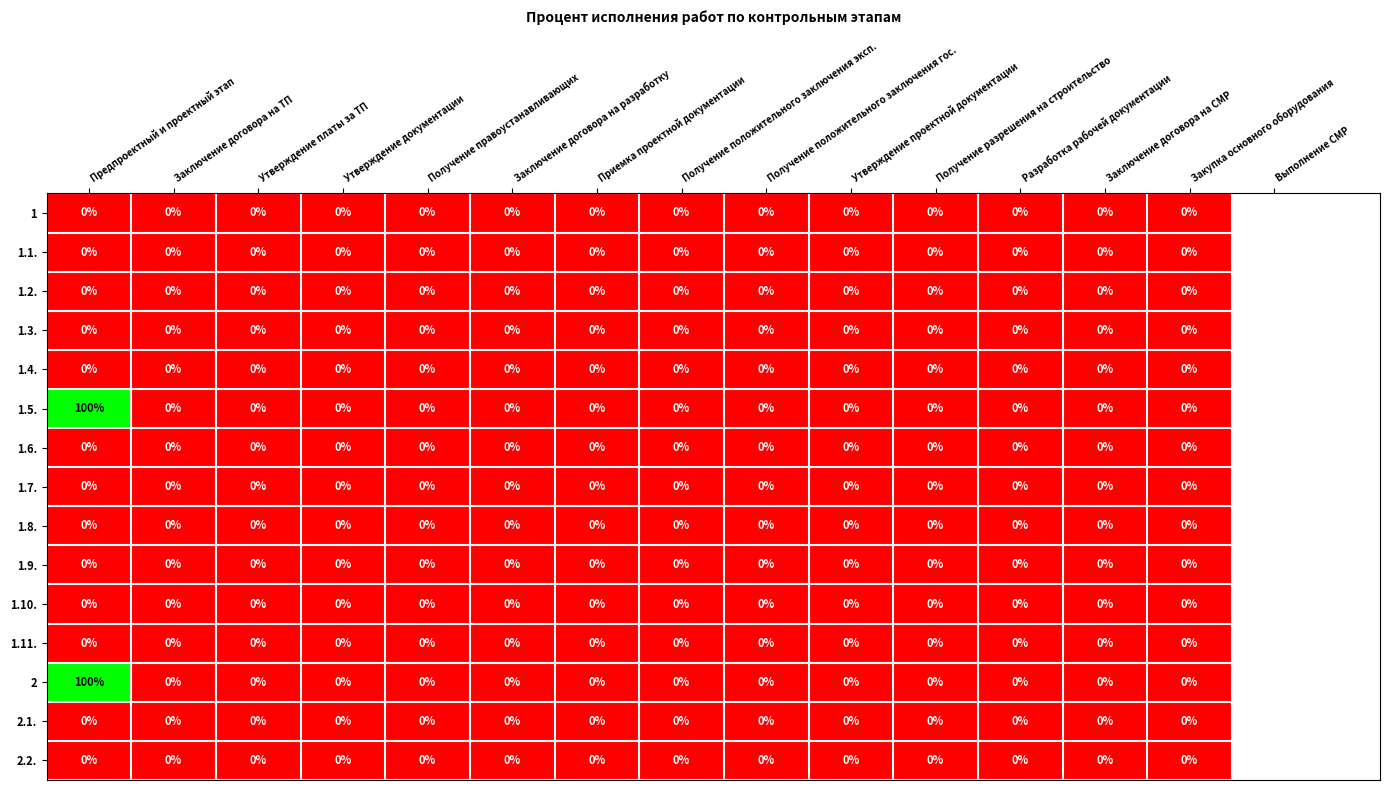

What is the maximum value shown in the chart?

100